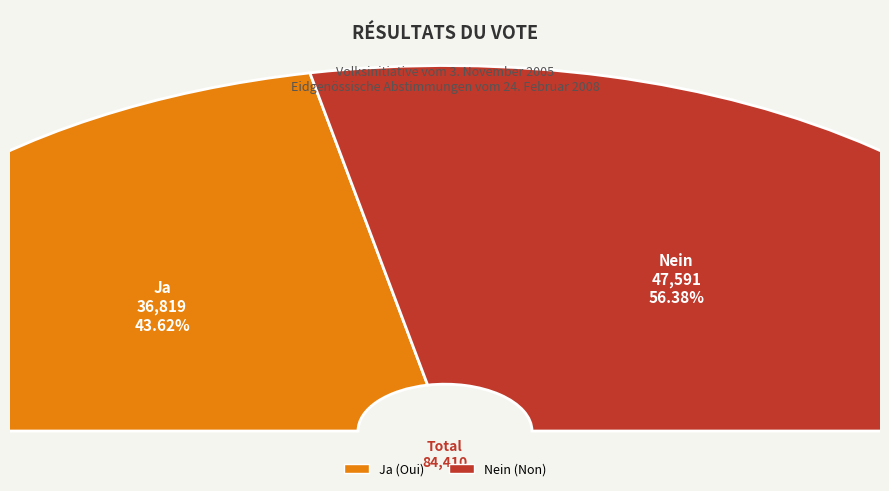

Which category has the biggest portion of the pie?

Nein